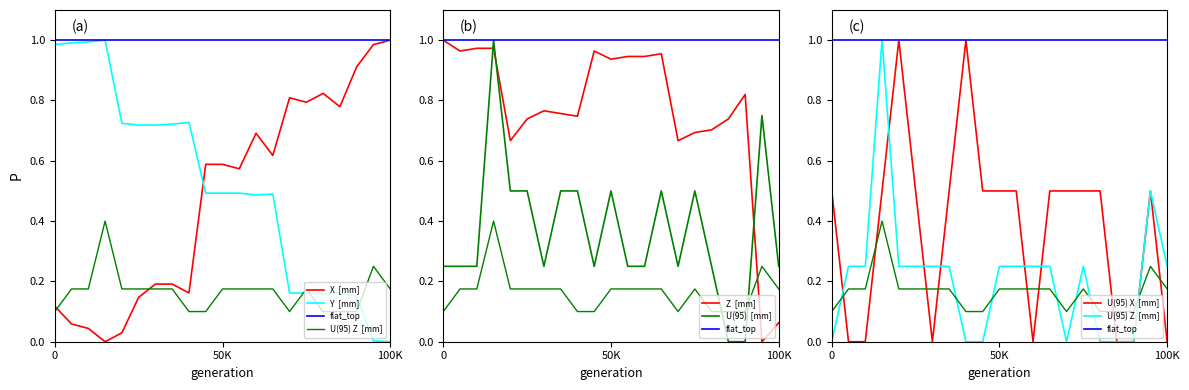

What is the maximum value for U(95)  [mm]?

1.0